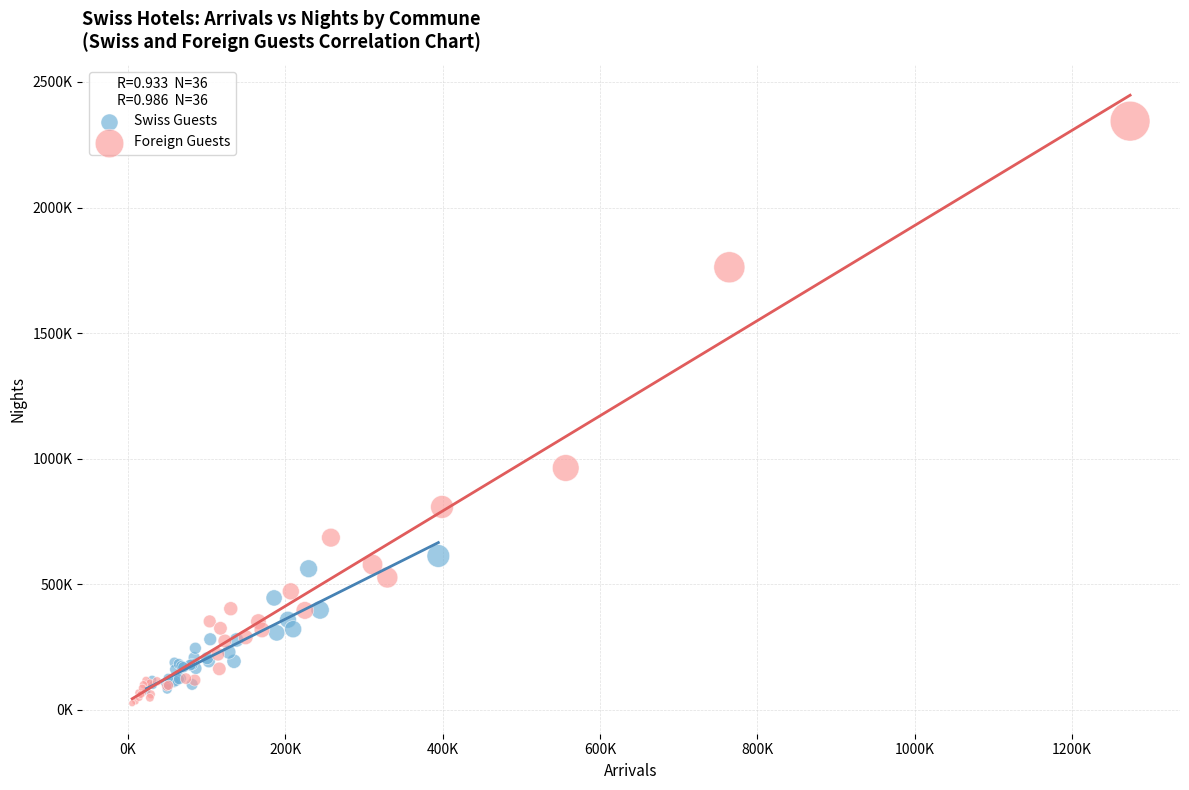

Which series reaches the minimum Y coordinate?

Foreign Guests